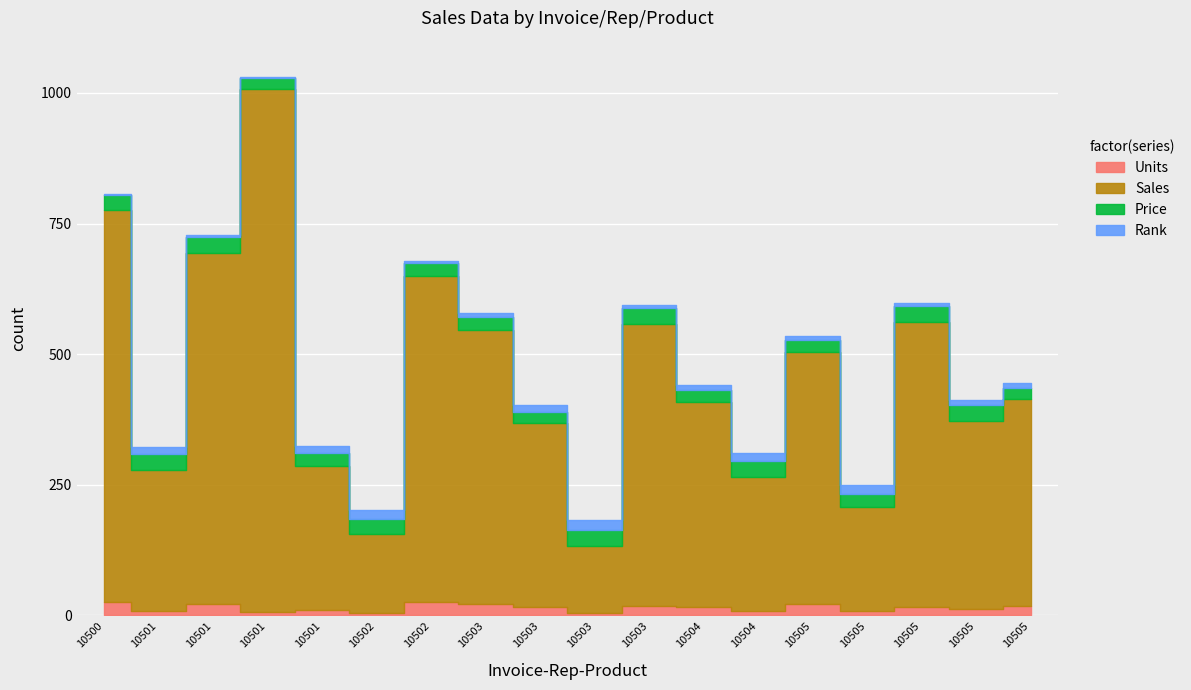

At how many categories does at least one series exceed 660?

3